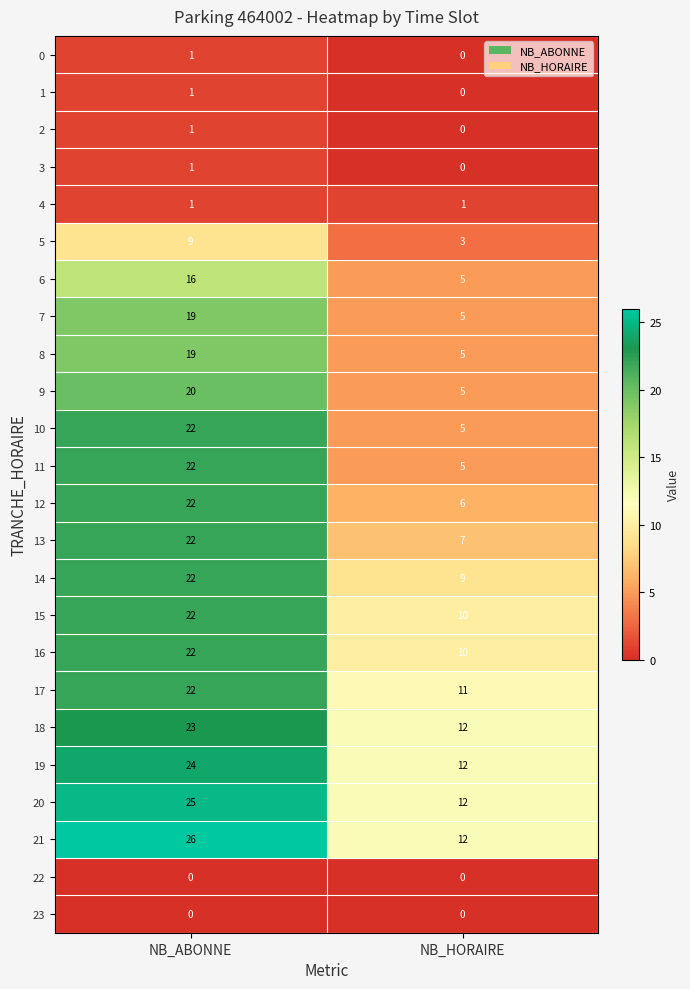

What is the average value of the 7 series?

12